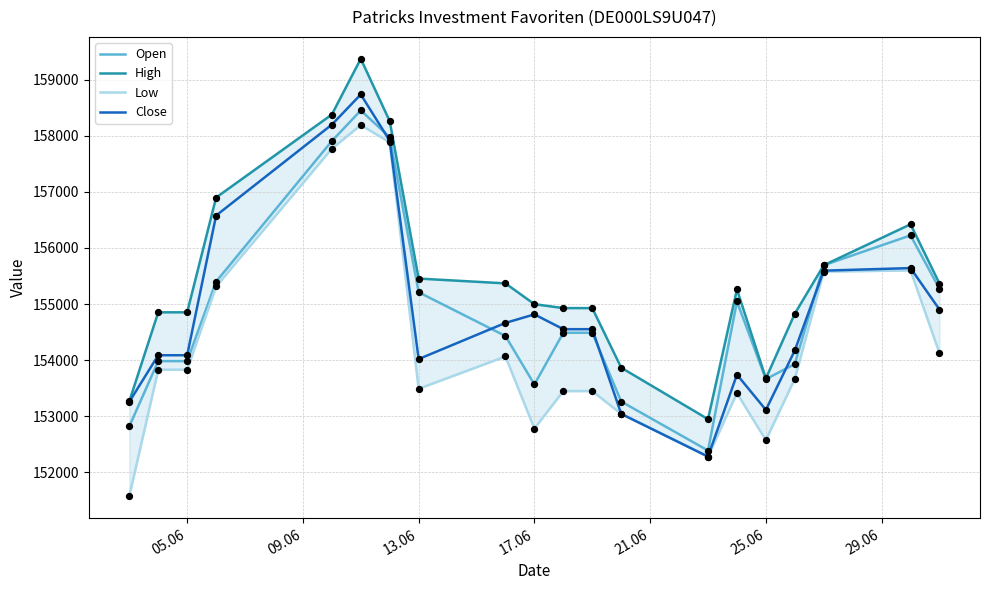

What are all the series names shown in the legend?

Open, High, Low, Close